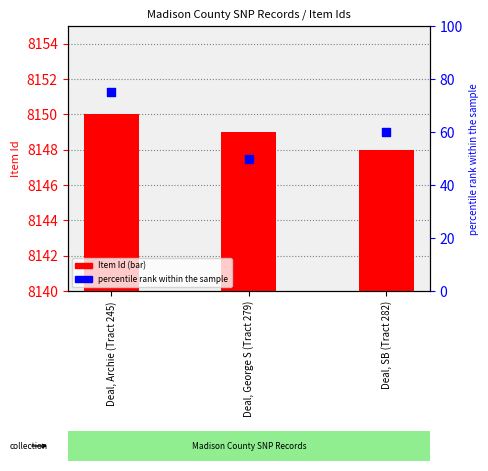

Which series contains the lowest Y value?

percentile rank within the sample